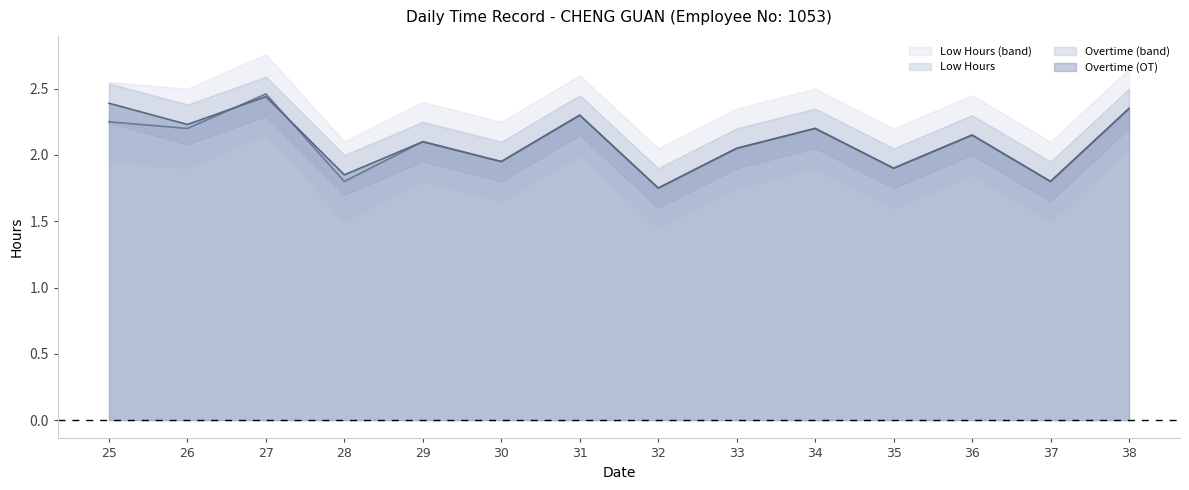

At which category is the sum across all series the highest?

27